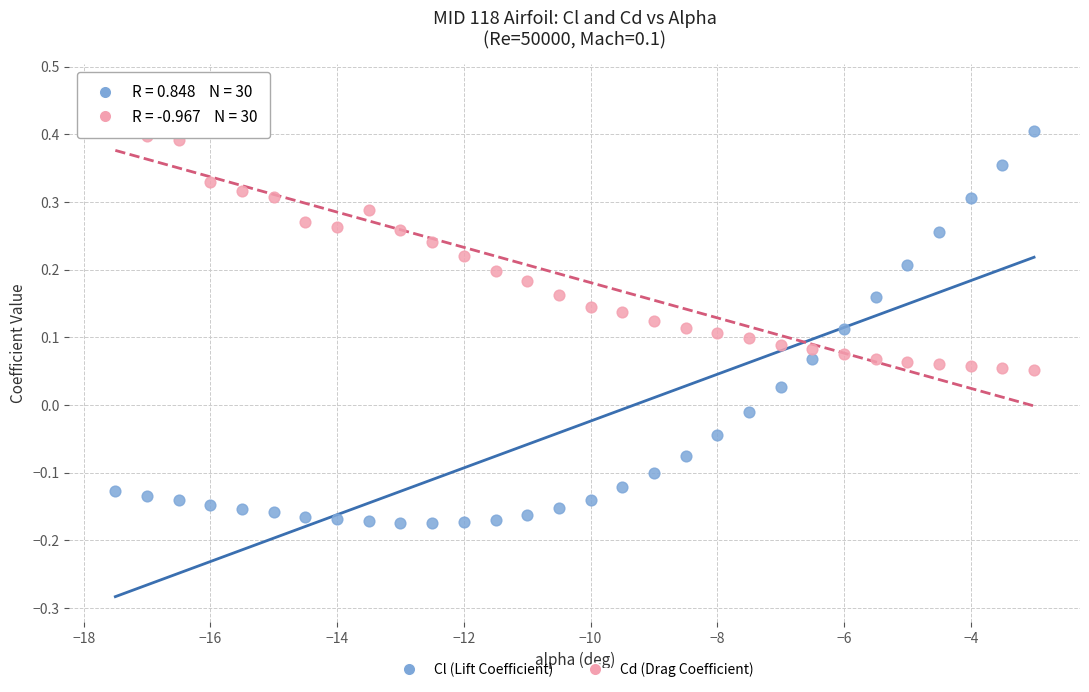

Across all data points, what is the range of Y values (max minus min)?

0.6